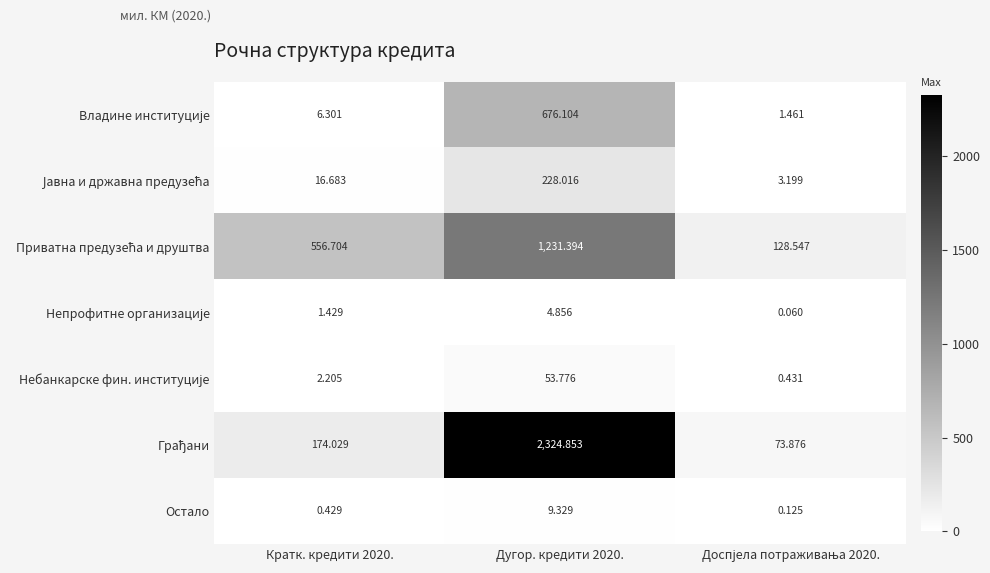

Rank the series at Кратк. кредити 2020. from lowest to highest value.

Остало, Непрофитне организације, Небанкарске фин. институције, Владине институције, Јавна и државна предузећа, Грађани, Приватна предузећа и друштва